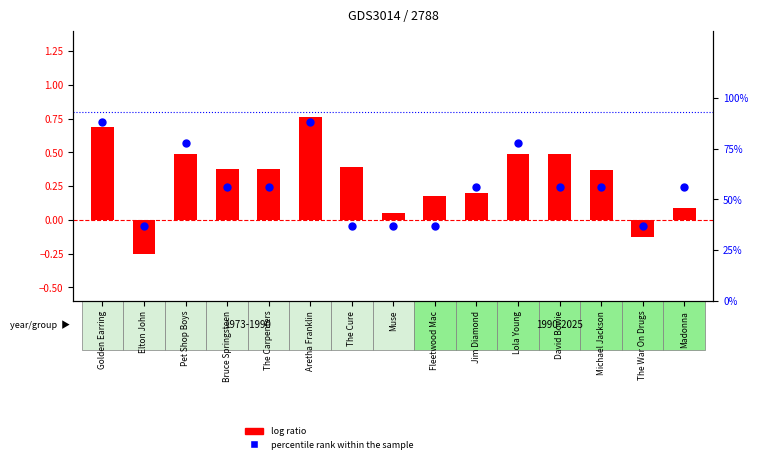

Which series has the largest Y range (max minus min)?

percentile rank within the sample